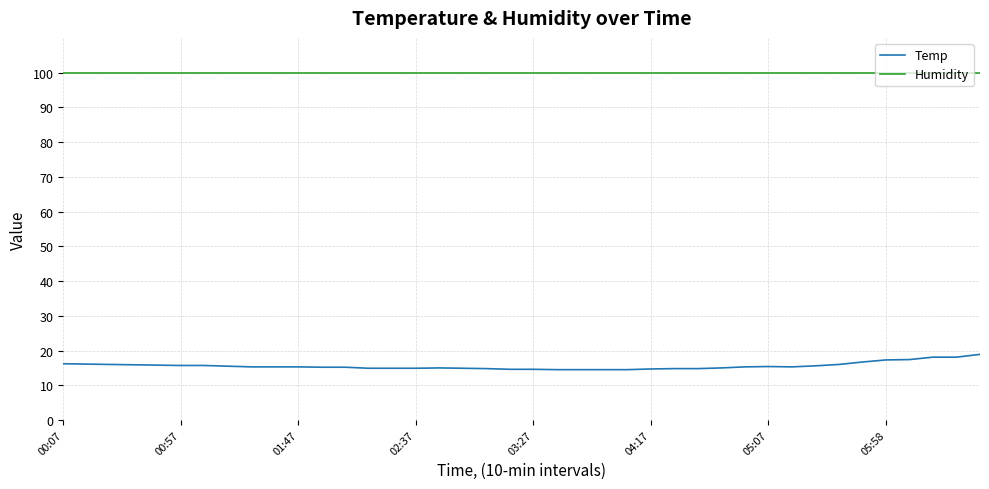

Which series has the largest range (max minus min)?

Temp